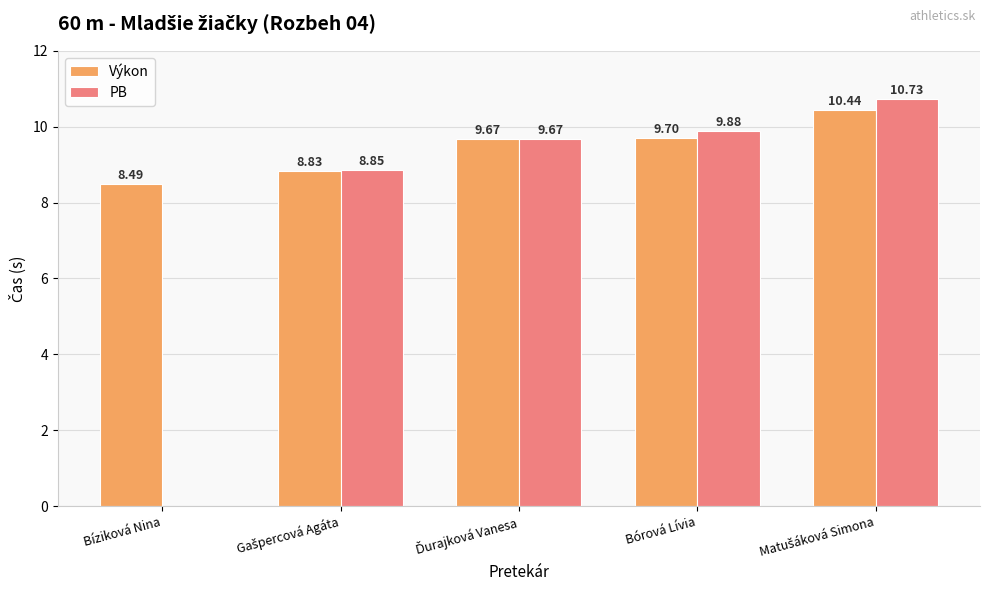

The PB series shows 5.4 at Bórová Lívia. True or false?

False